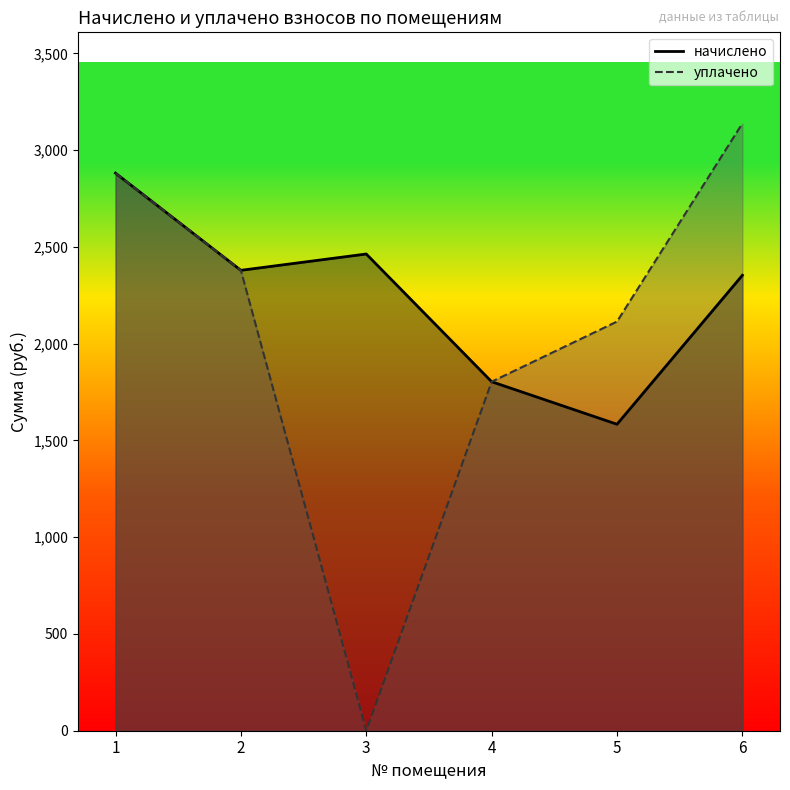

True or false: уплачено has more than 0 points higher than both neighbors.

False